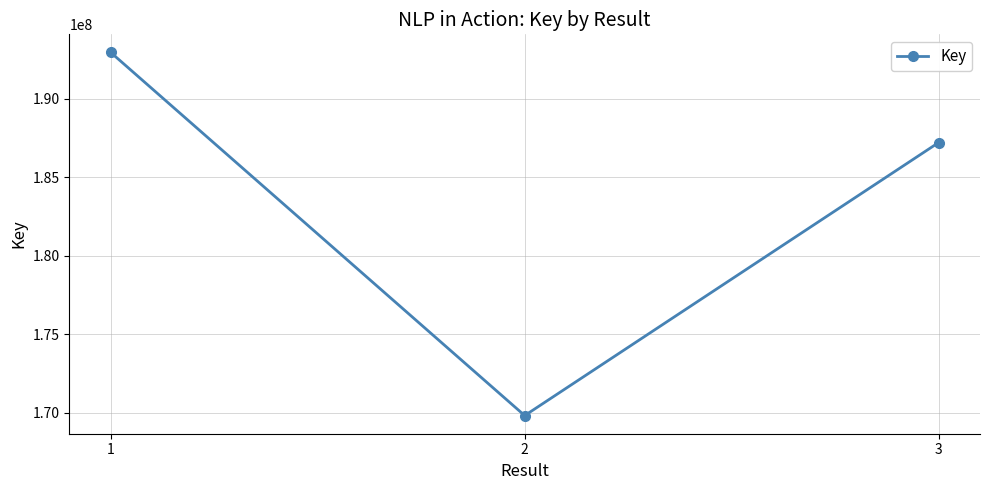

Approximately how many times larger is the value at 1 compared to 2?

1.1